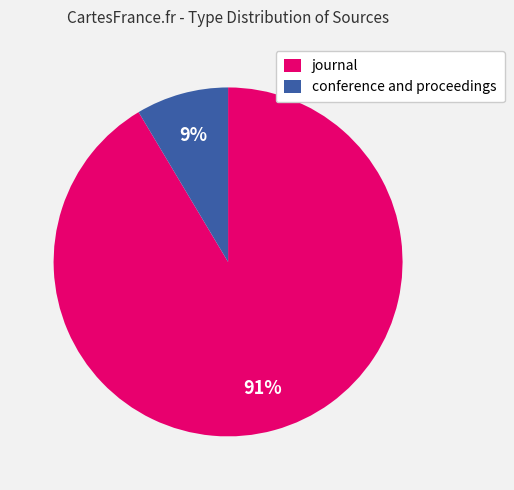

Which category has the biggest portion of the pie?

journal